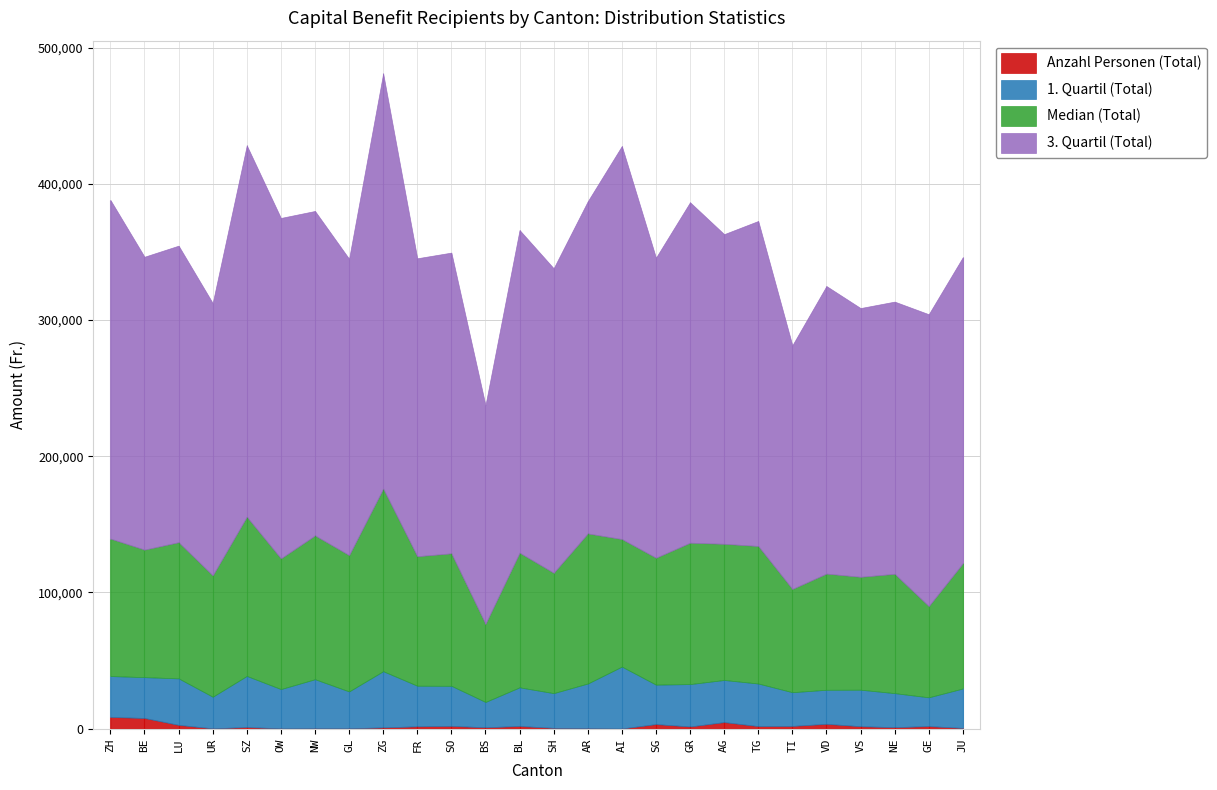

Rank the series by their maximum value, from highest to lowest.

3. Quartil (Total), Median (Total), 1. Quartil (Total), Anzahl Personen (Total)